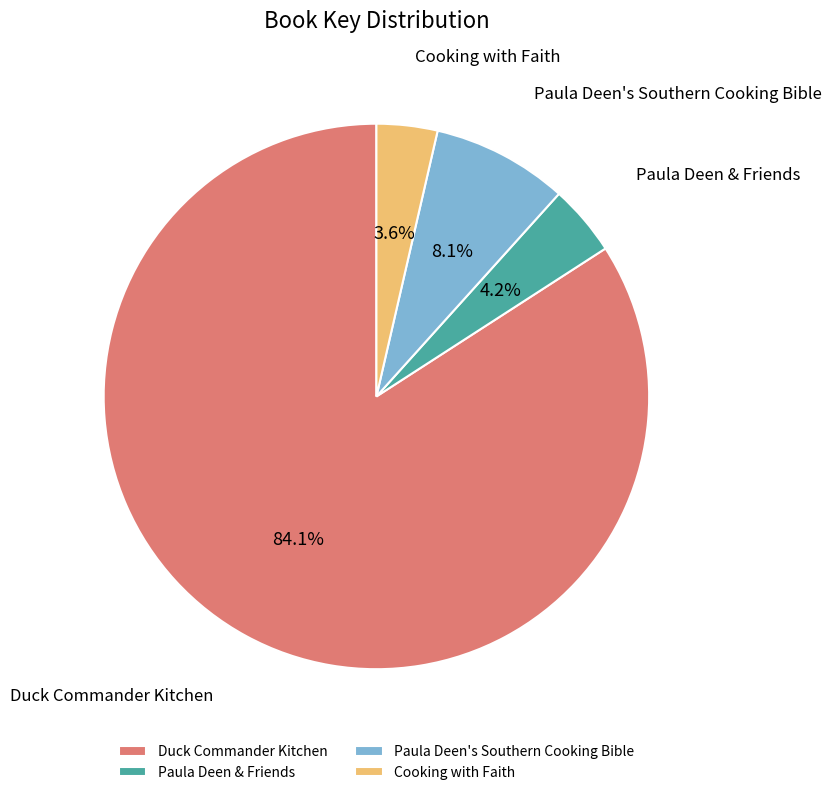

Rank the categories by value from highest to lowest.

Duck Commander Kitchen, Paula Deen's Southern Cooking Bible, Paula Deen & Friends, Cooking with Faith